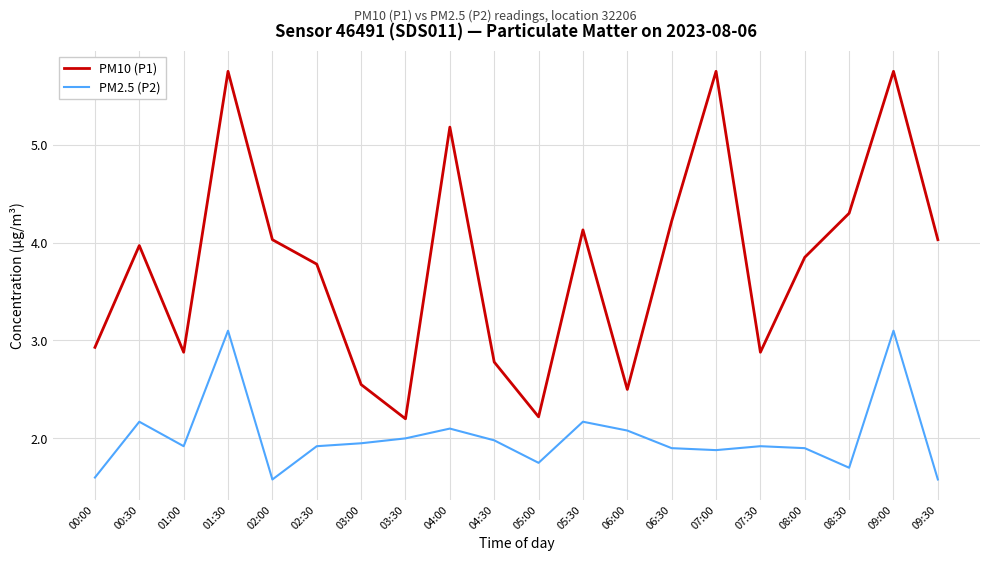

Which series has the largest total across all categories?

PM10 (P1)